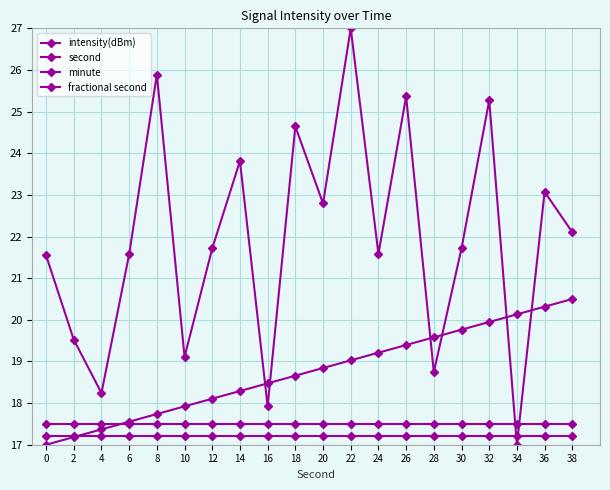

How many series are shown in this chart?

4